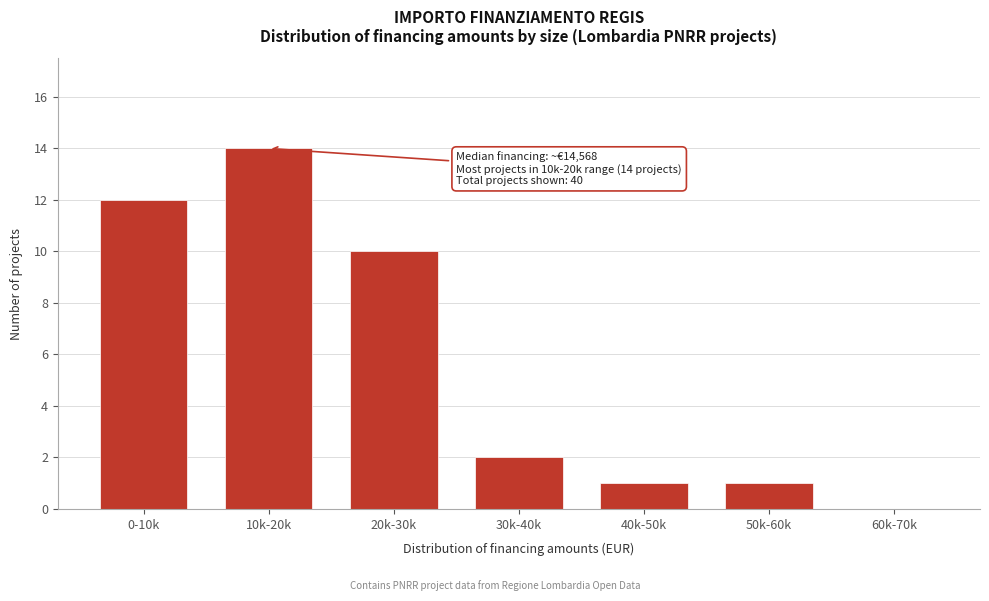

Reading left to right, transcribe all the data shown in this chart.

0-10k=12	10k-20k=14	20k-30k=10	30k-40k=2	40k-50k=1	50k-60k=1	60k-70k=0